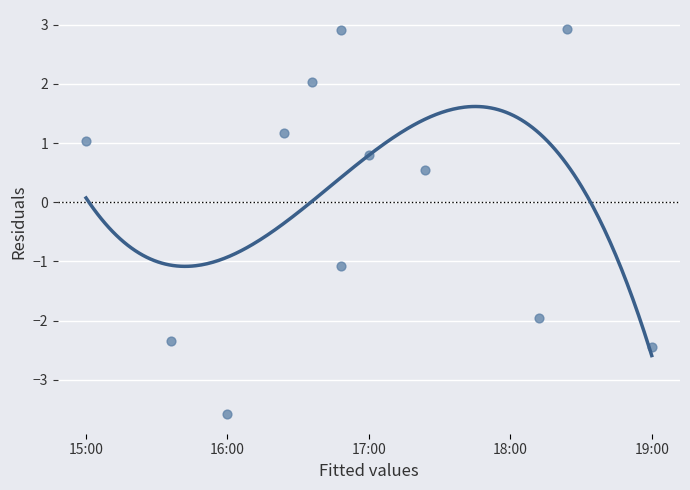

What is the average X value?

24.8